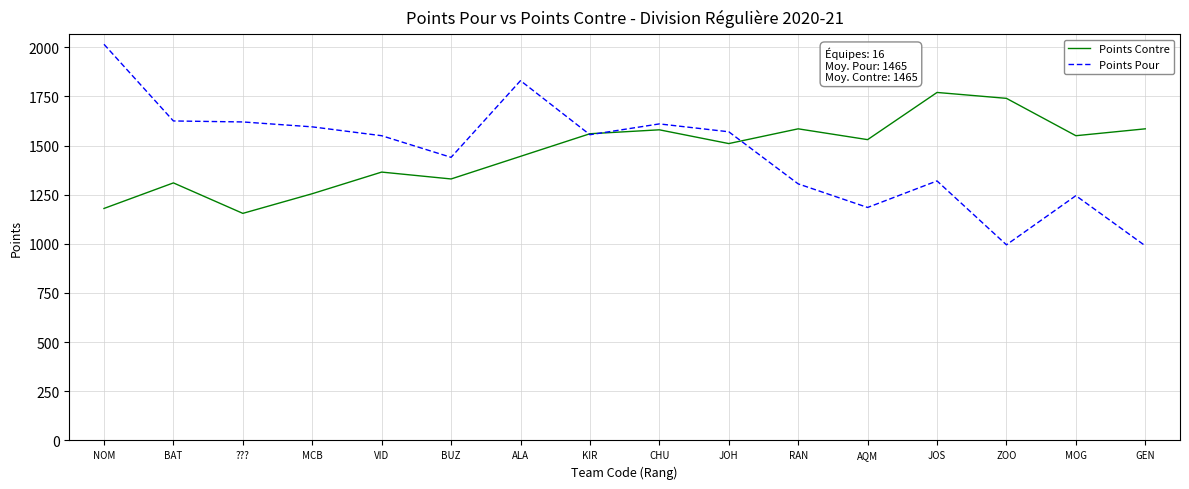

What is the total value across all series at RAN?

2890